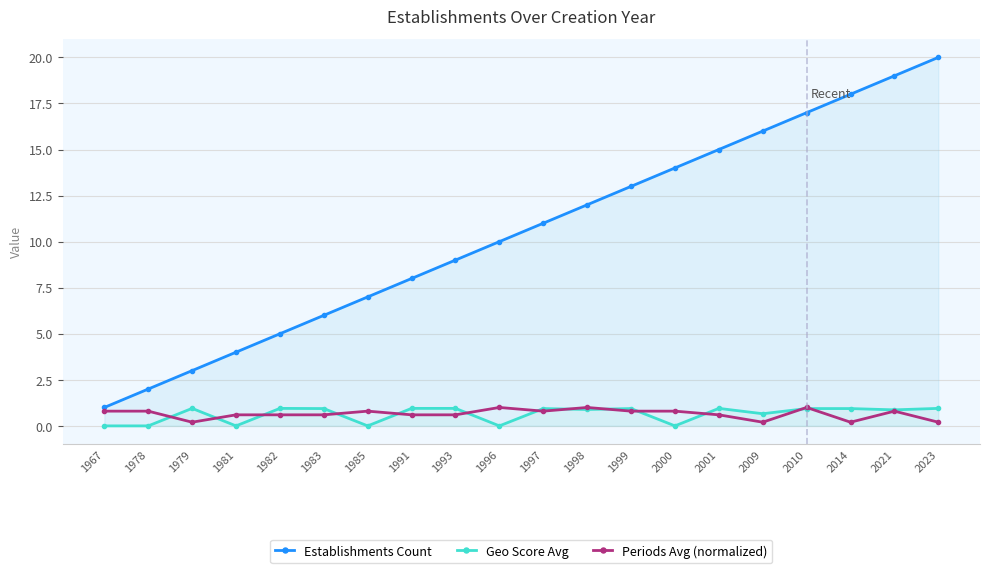

What is the difference between the maximum and minimum values in the Periods Avg (normalized) series?

0.8